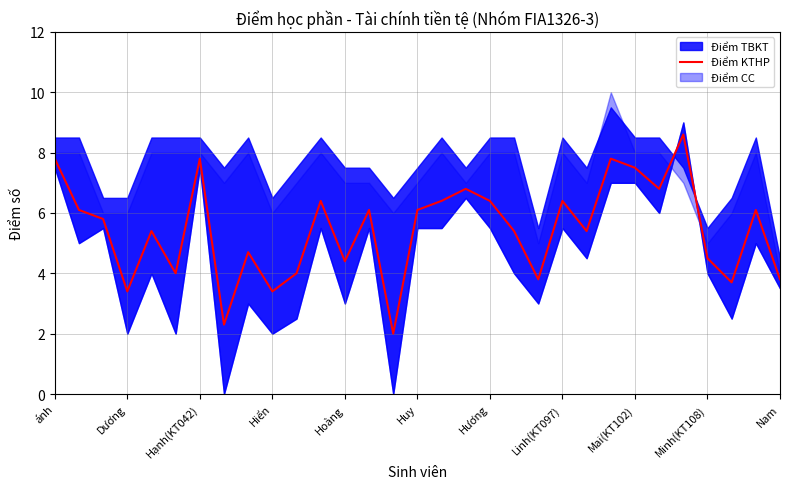

How many lines are shown in the chart?

1